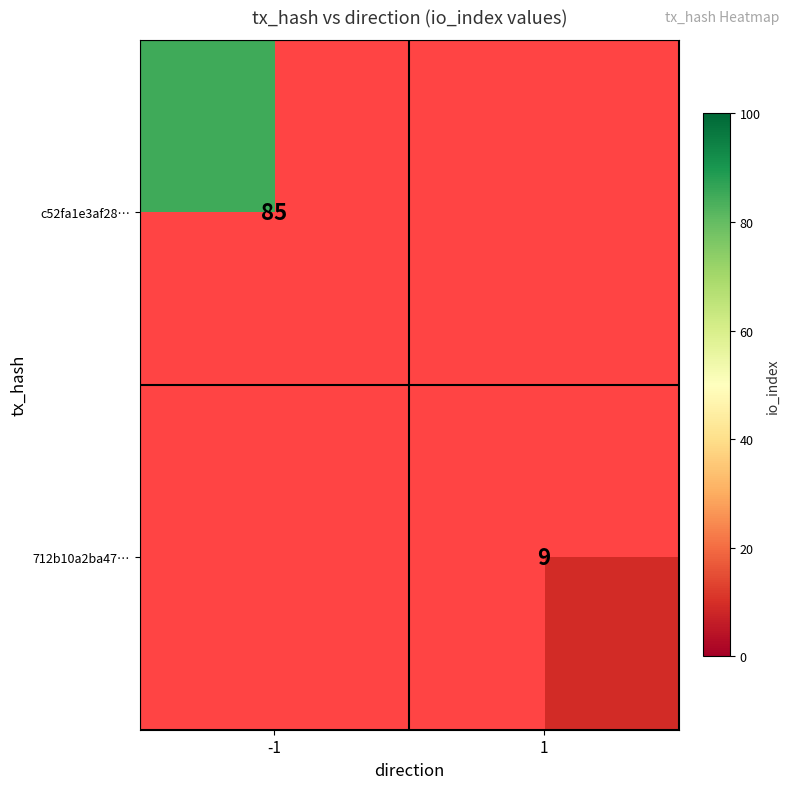

Is it true that 712b10a2ba47… equals 9 at 1?

True